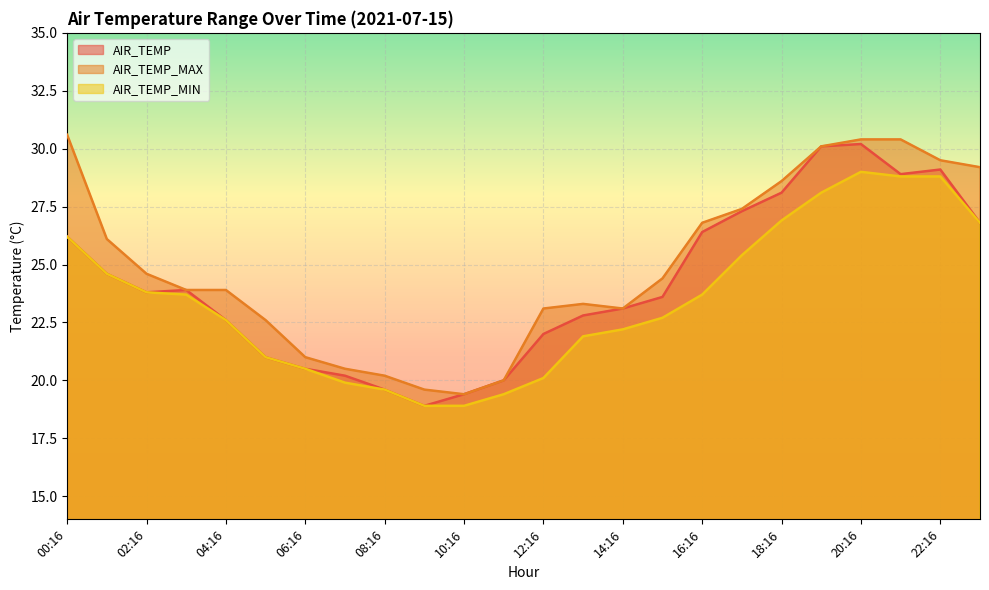

At how many categories does at least one series exceed 21?

18